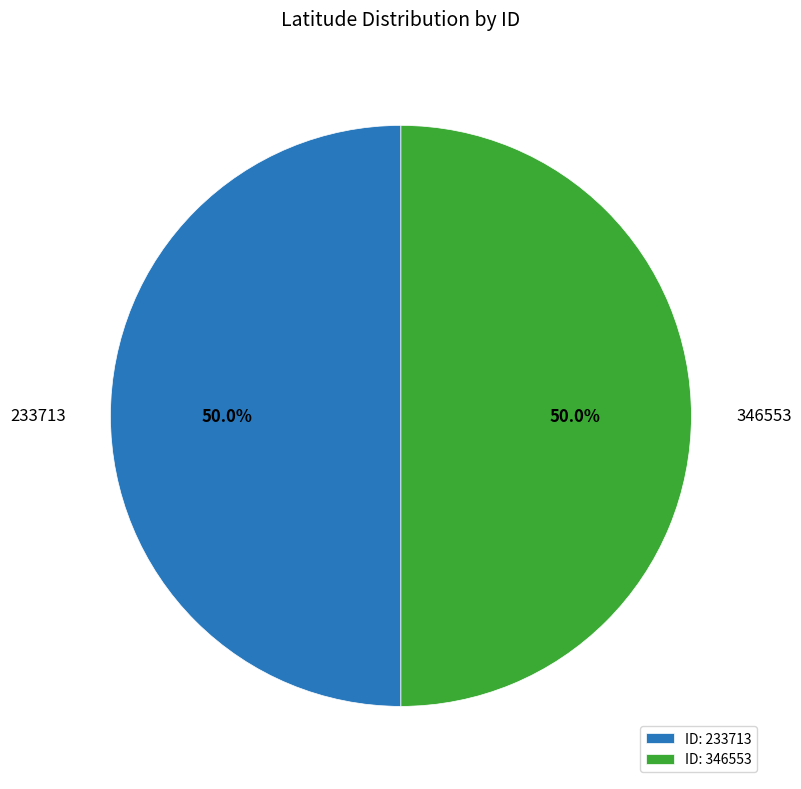

To the nearest percent, what is the combined percentage of 346553 and 233713?

100%